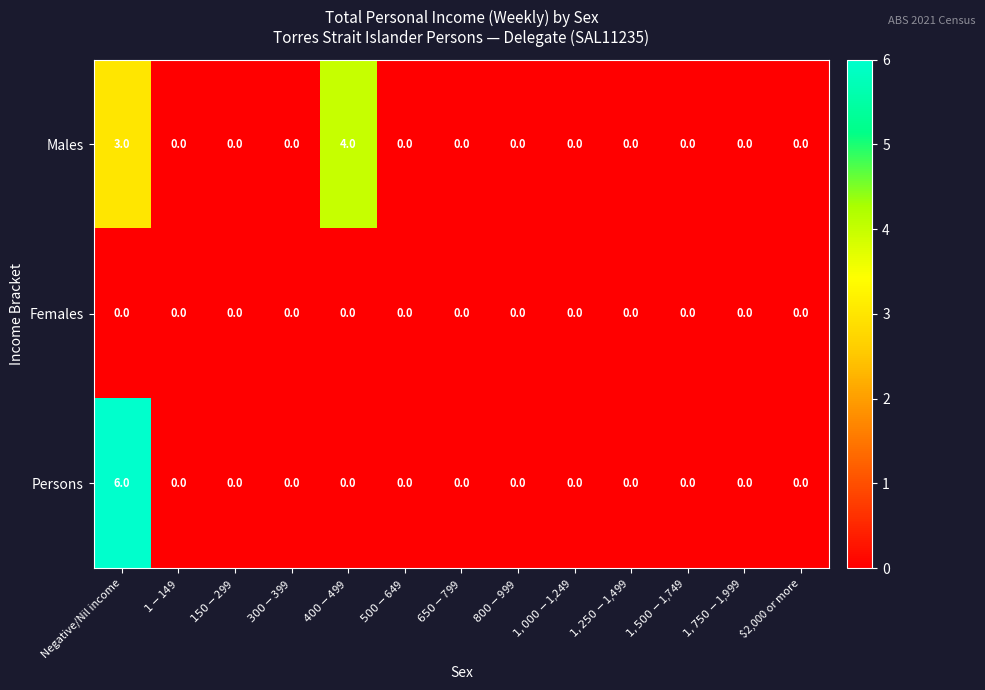

How many Males values are between 0 and 1?

11